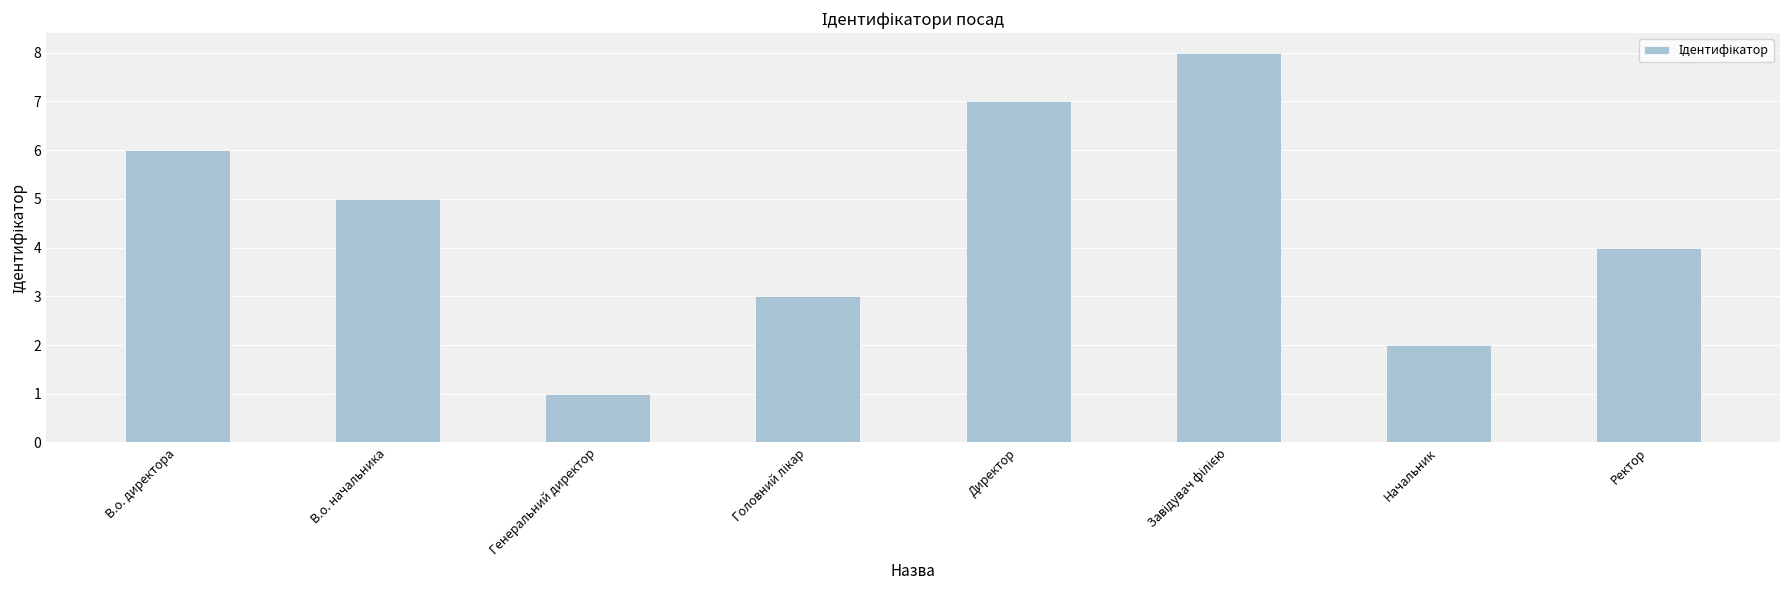

What is the sum of the values at Начальник and В.о. начальника?

7